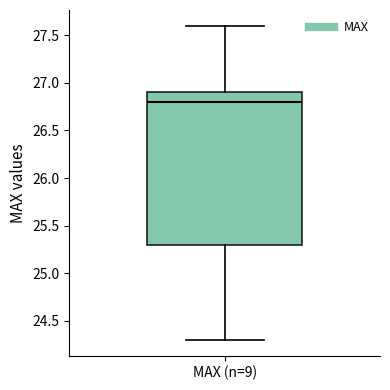

Read this box plot against the y-axis: the position of the median line, the range covered by the box, and the ends of both whiskers. The values are not printed on the chart, so give them approximately, as read against the axis.

median 26.8, box 25.3 to 26.9, whiskers 24.3 to 27.6